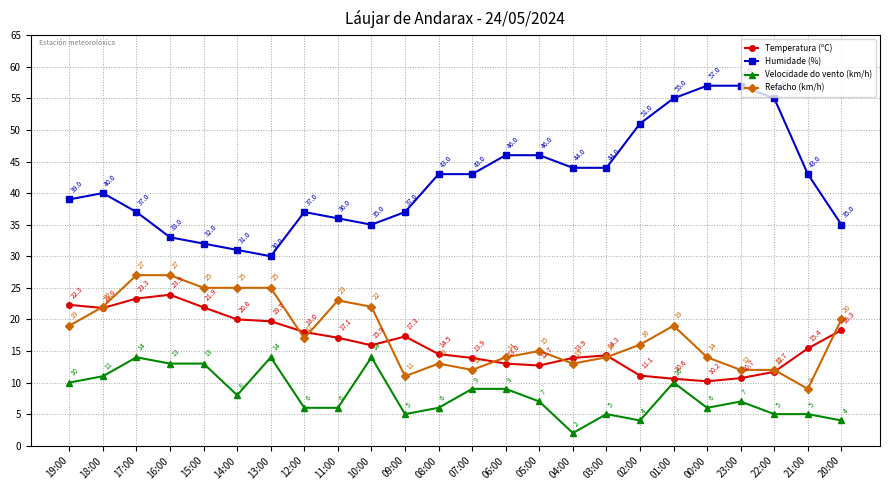

Between 09:00 and 02:00, which series saw the biggest shift?

Humidade (%)